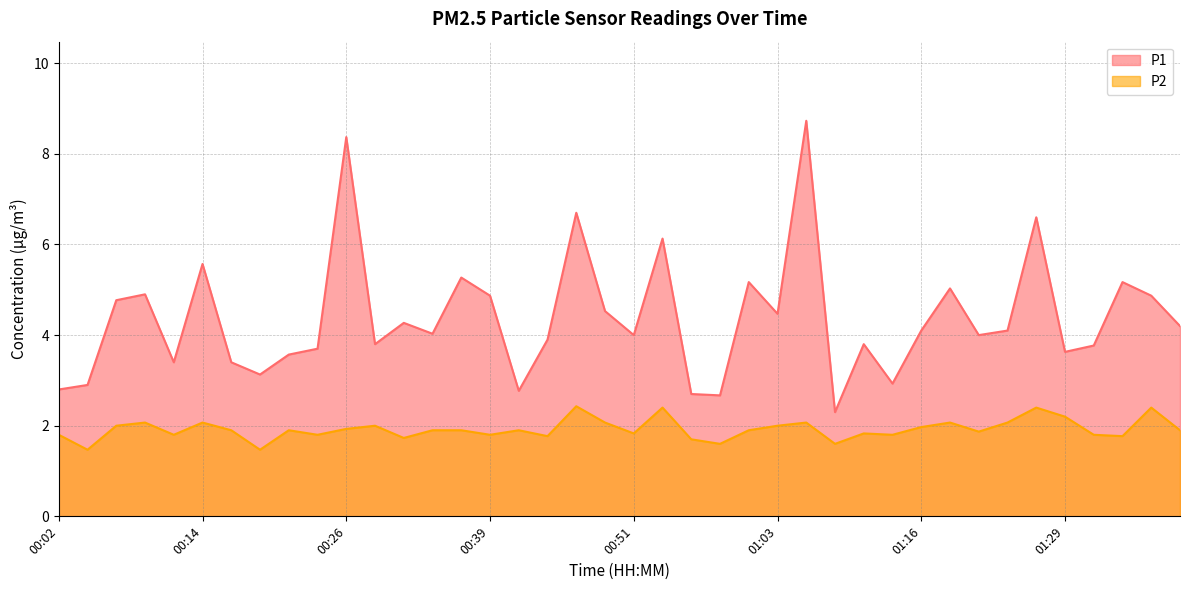

True or false: P2 has a value of 2.4 at 00:54.

True